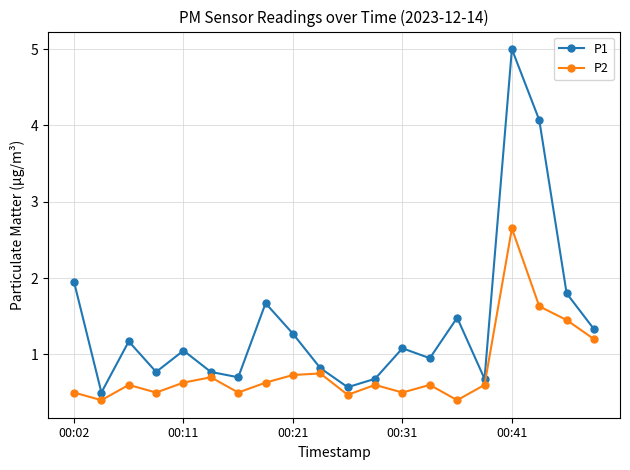

What is the value of the P2 point at the 11th from the left?

0.5